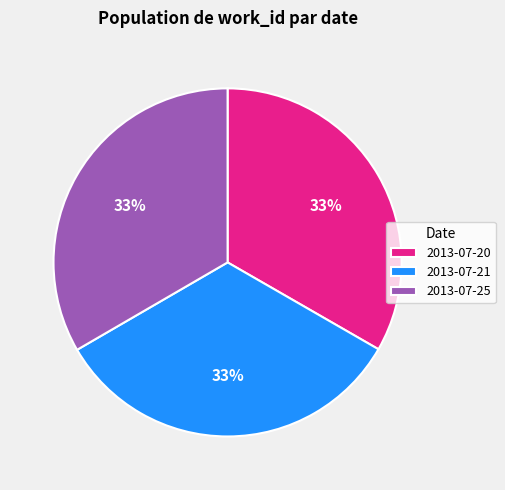

To the nearest percent, what percentage of the pie is 2013-07-20?

33%